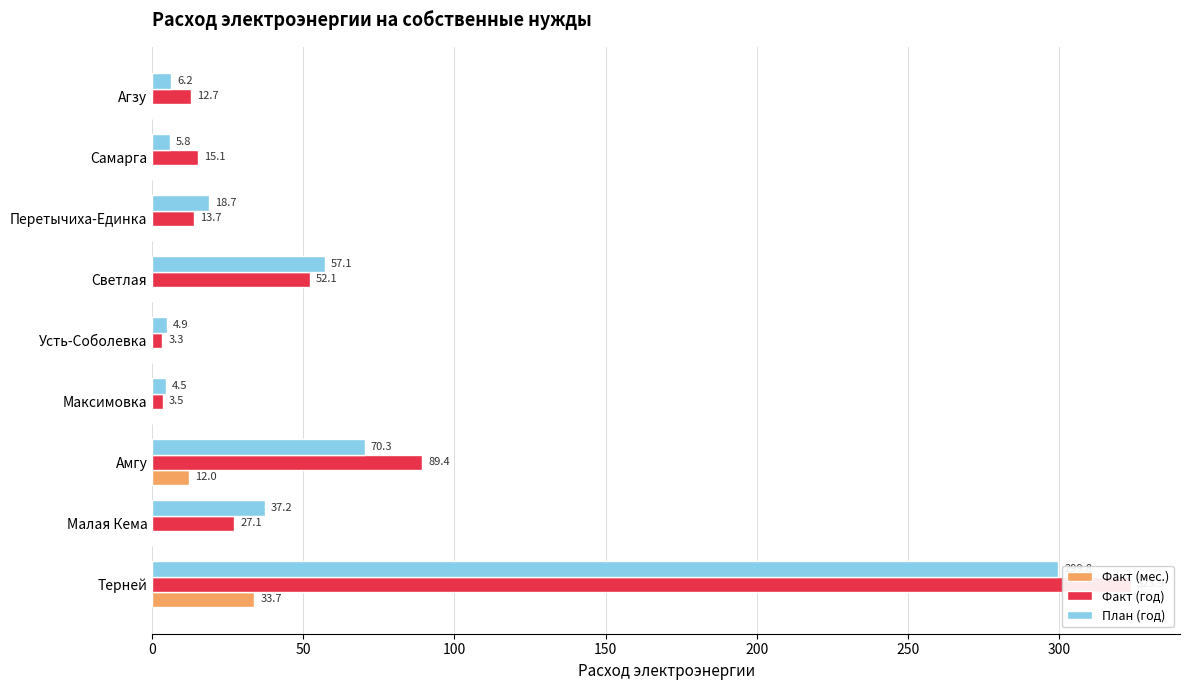

Which series has the widest spread of values?

Факт (год)